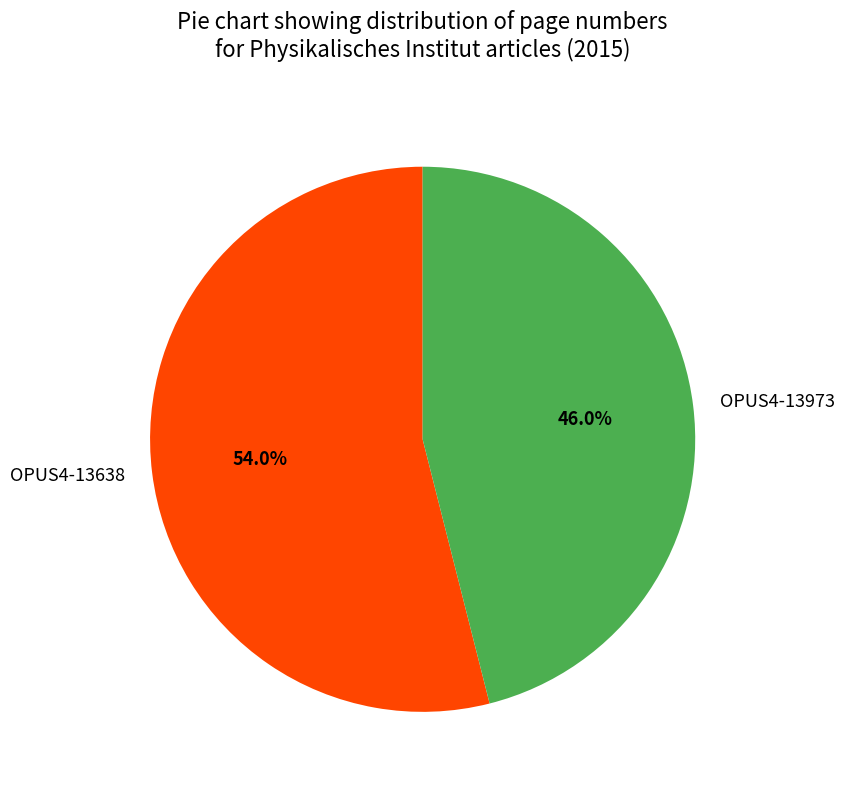

Rank the categories by value from highest to lowest.

OPUS4-13638, OPUS4-13973